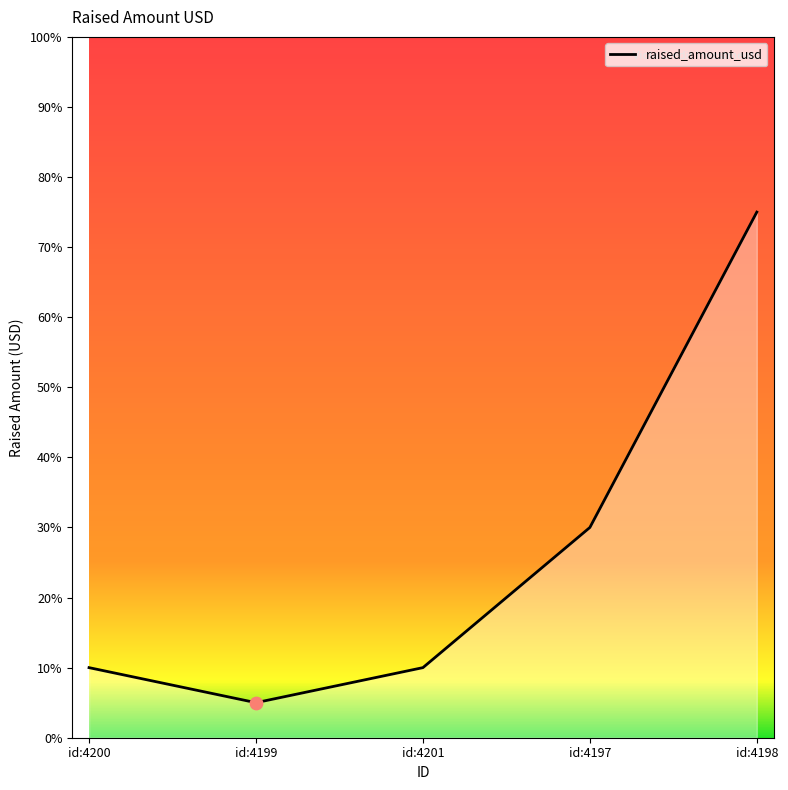

Is this an area chart (filled region under the line)?

Yes